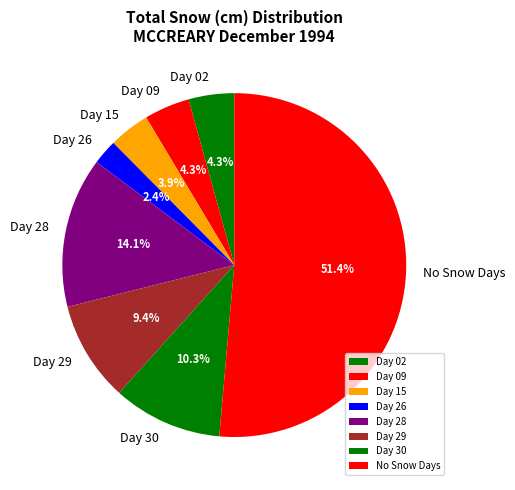

Combined, what portion of the pie is No Snow Days and Day 26?

53.7%